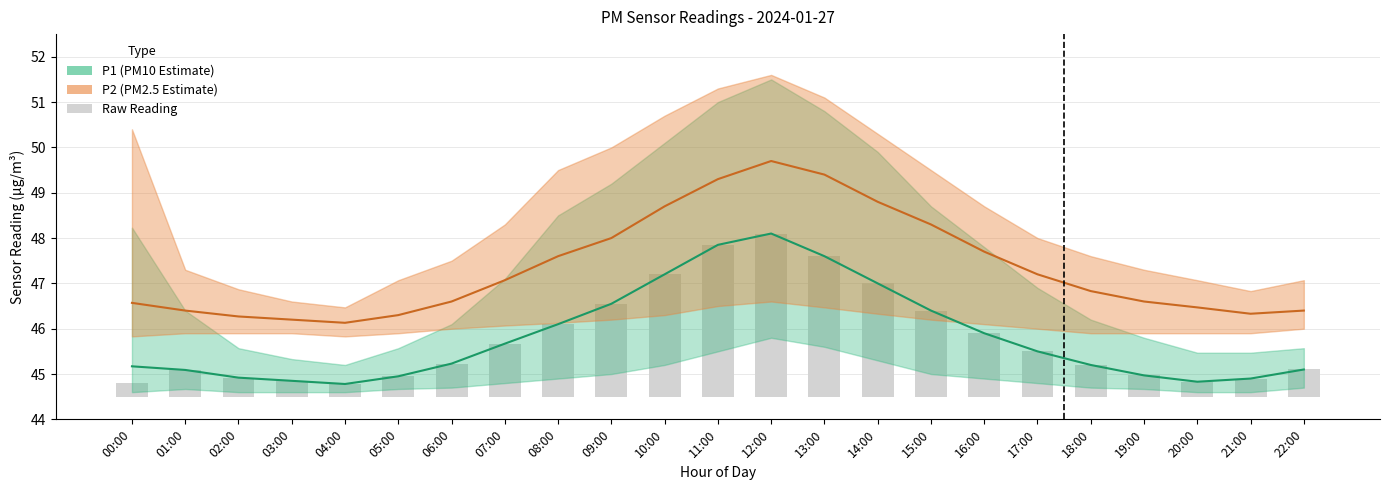

Reading left to right, extract all data points from this chart.

P1: 45.2	45.1	44.9	44.9	44.8	45.0	45.2	45.7	46.1	46.5	47.2	47.9	48.1	47.6	47.0	46.4	45.9	45.5	45.2	45.0	44.8	44.9	45.1
P2: 46.6	46.4	46.3	46.2	46.1	46.3	46.6	47.1	47.6	48.0	48.7	49.3	49.7	49.4	48.8	48.3	47.7	47.2	46.8	46.6	46.5	46.3	46.4
P2_lower: 0.3	0.6	0.4	0.4	0.3	0.5	0.7	1.2	1.6	2.0	2.7	3.4	3.6	3.1	2.5	1.9	1.4	1.0	0.7	0.5	0.3	0.4	0.6